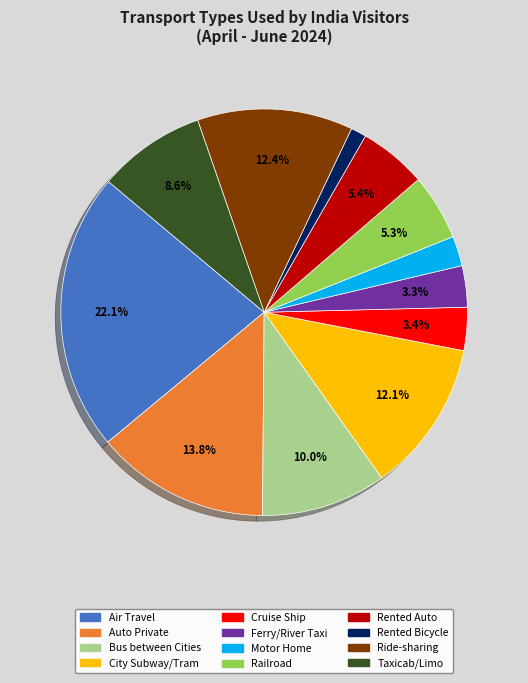

Does any single category account for the majority?

No